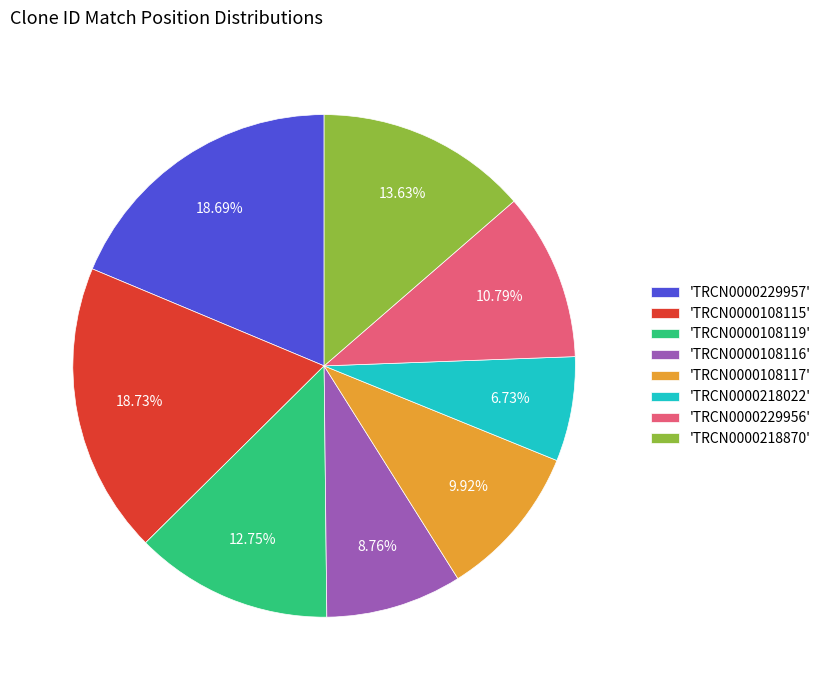

Which has a higher value, 'TRCN0000108115' or 'TRCN0000218870'?

'TRCN0000108115'